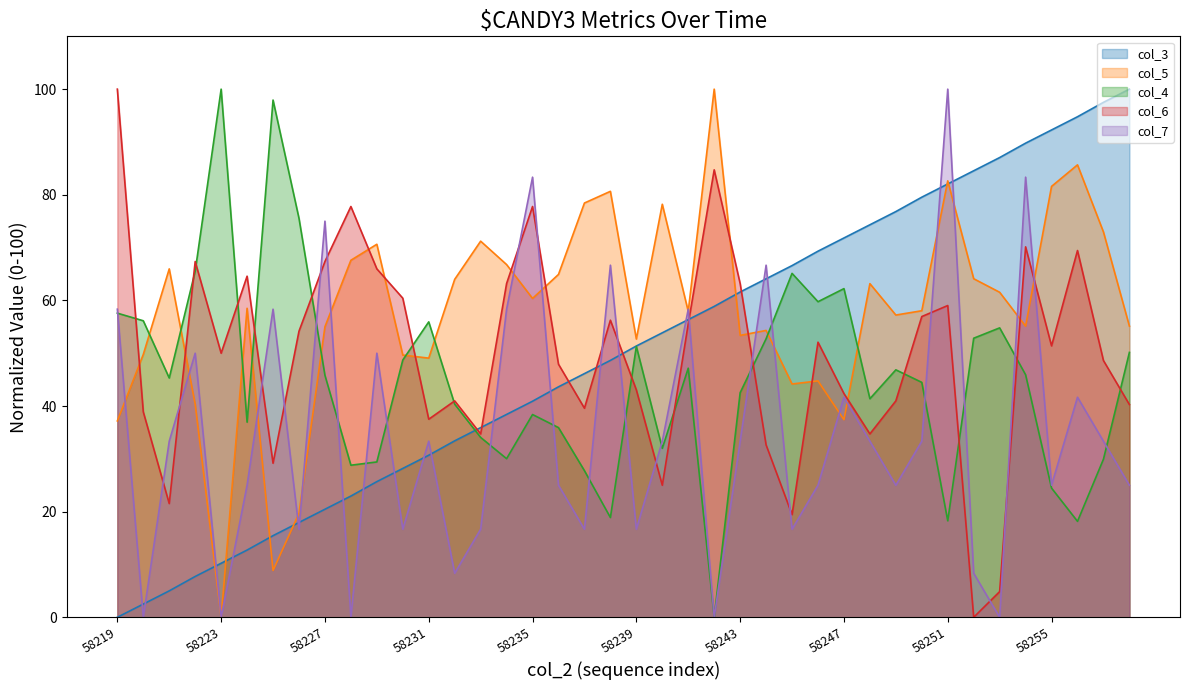

True or false: col_7 has a value of 75.0 at 58227.

True